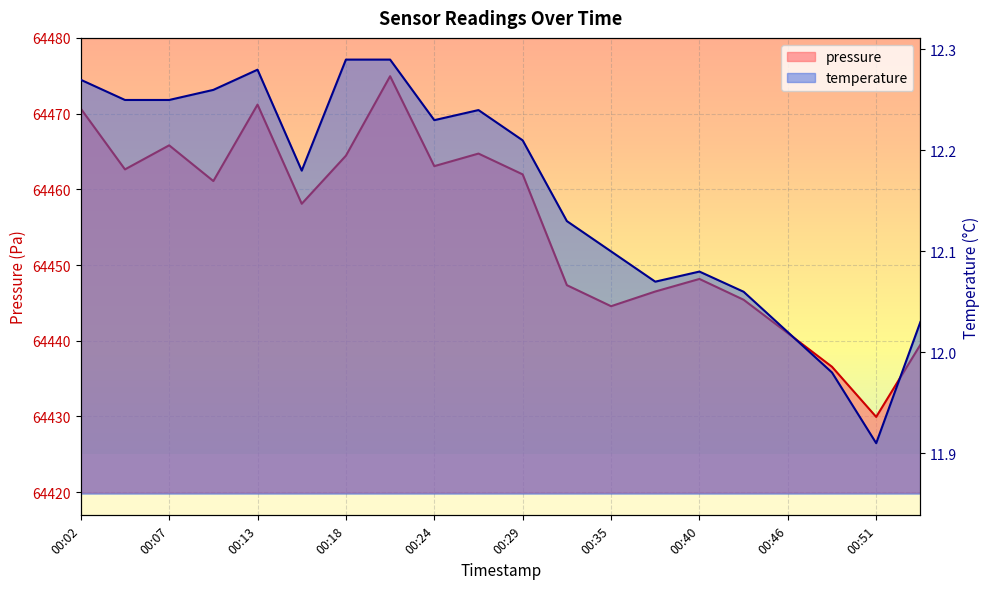

True or false: temperature has more than 0 interior local peaks.

True